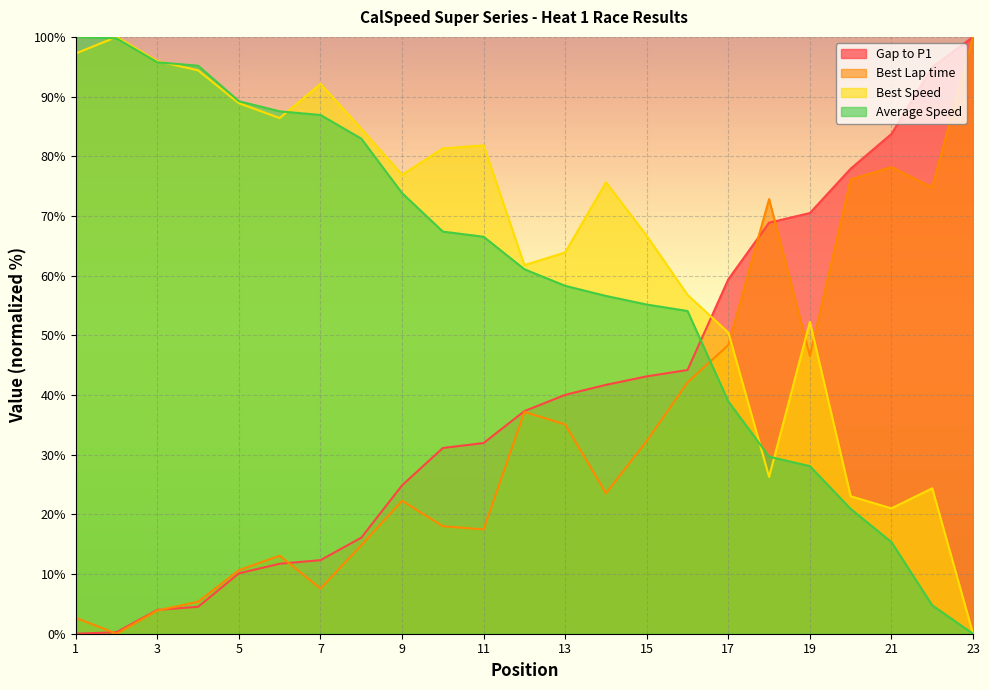

Between 23 and 8, which is larger?

23